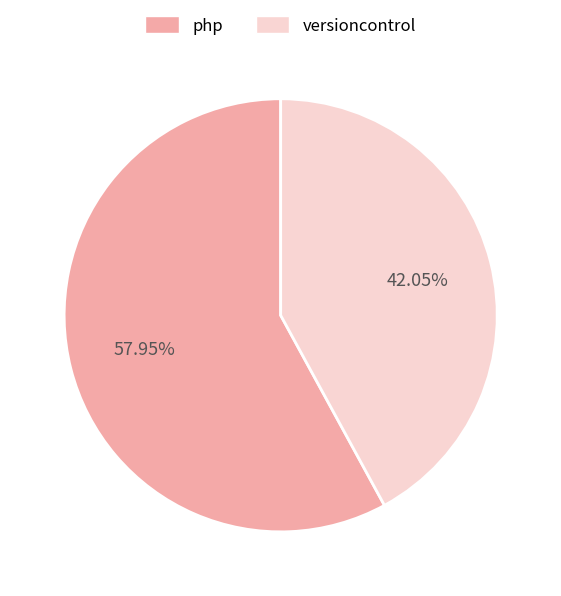

Is there a majority slice in this chart?

Yes